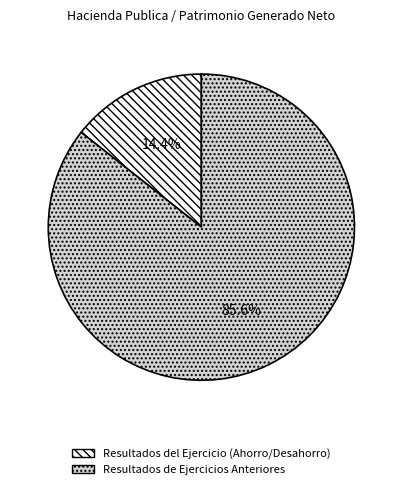

To the nearest percent, what is the average slice percentage?

50%